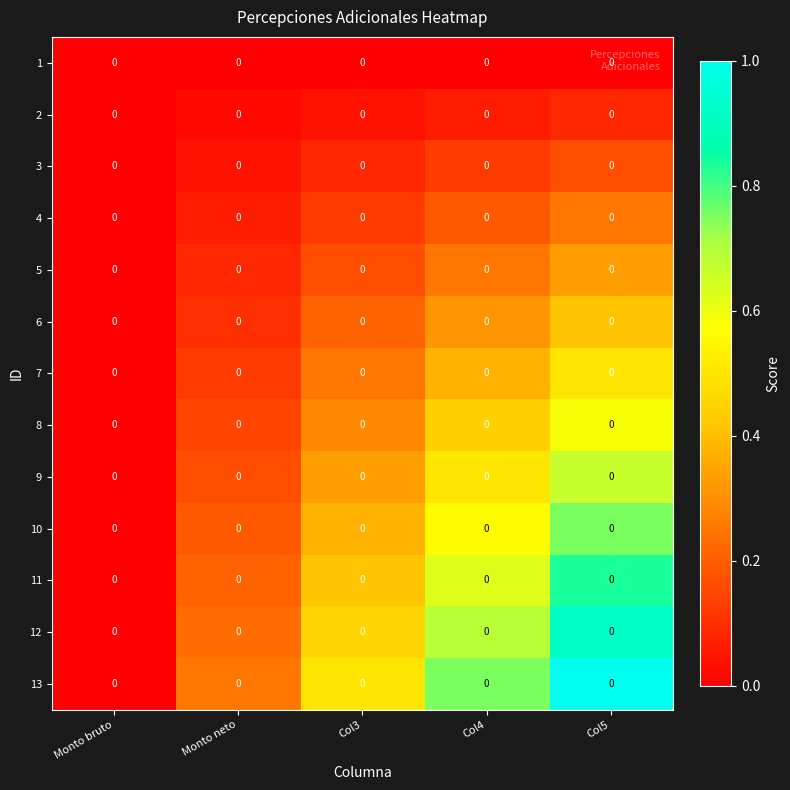

Which category has the lowest value across all series?

Monto bruto